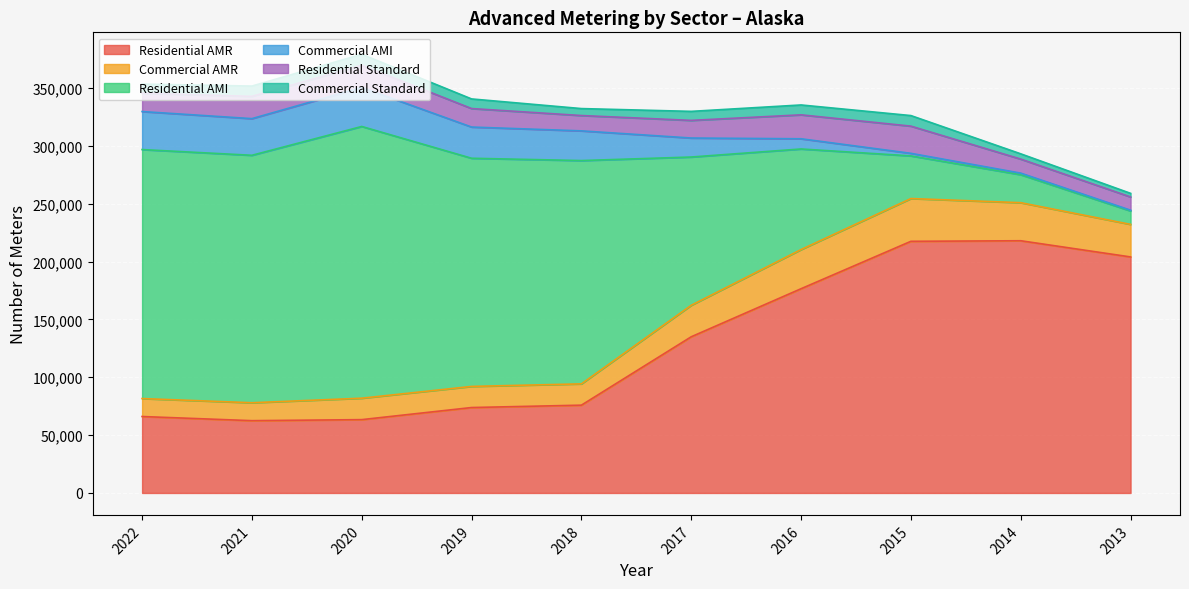

True or false: Commercial AMR and Residential Standard intersect in this chart.

True